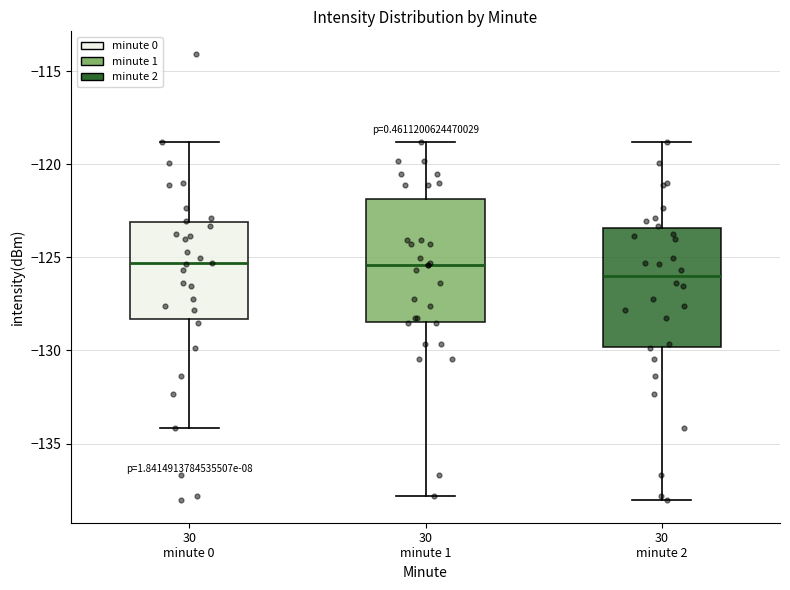

Where does the upper whisker of the box for 30 minute 0 end on the y-axis? The values are not printed on the chart, so give them approximately, as read against the axis.

-119.0